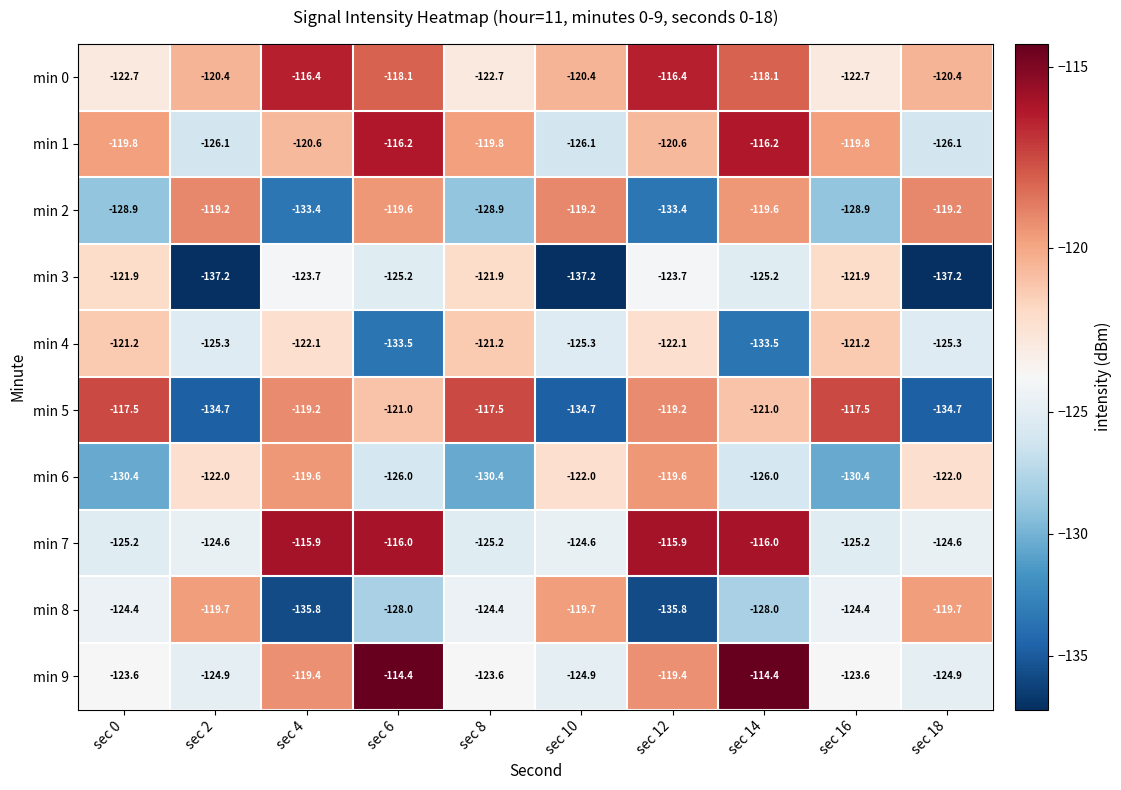

What is the difference between the min 3 values at sec 4 and sec 10?

13.5